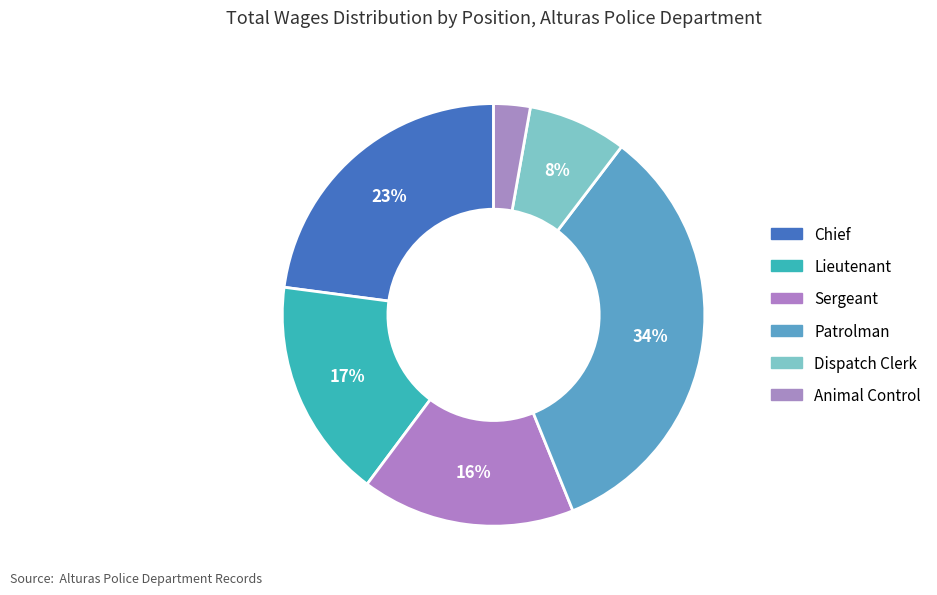

To the nearest percent, what percentage of the pie is Patrolman?

34%